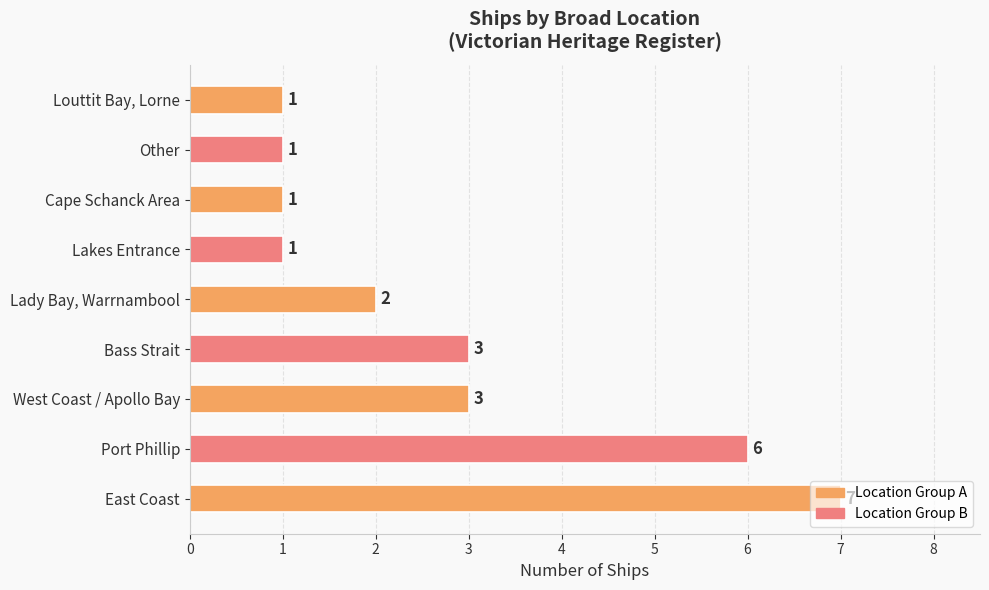

What is the sum of all values?

25